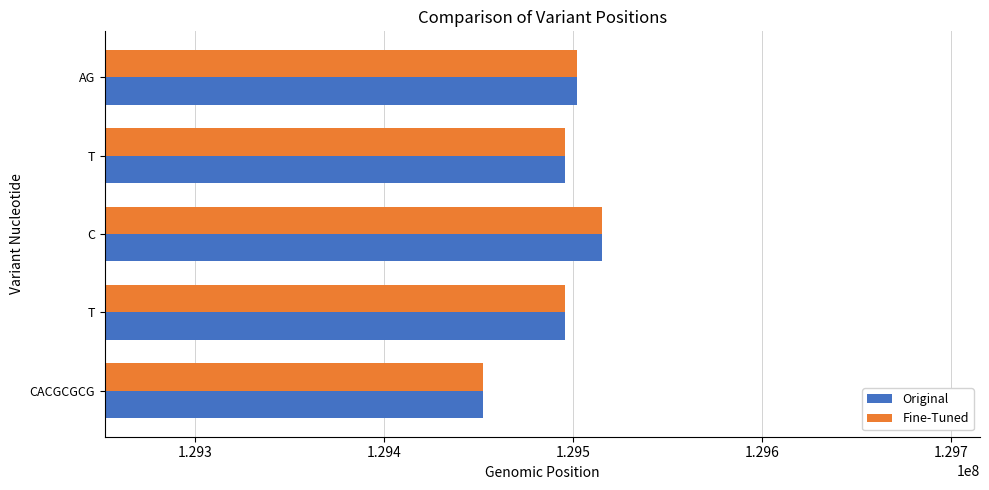

Where is Original nearest to the value 129483811?

T